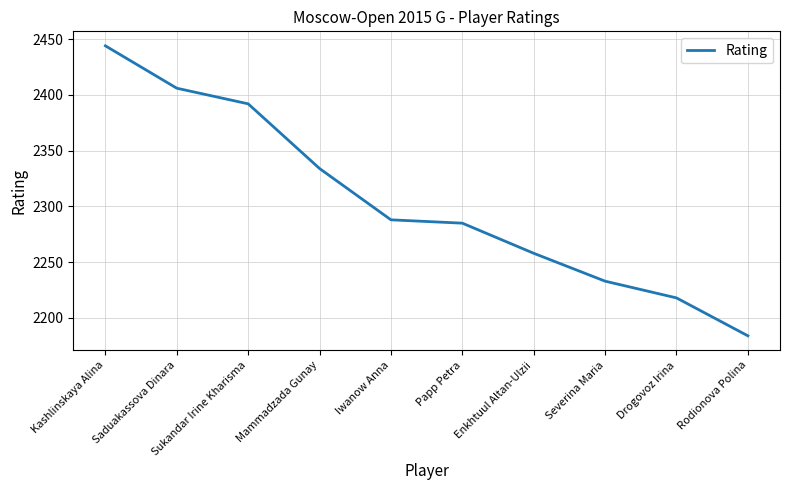

Where does the data first go above 2288?

Kashlinskaya Alina